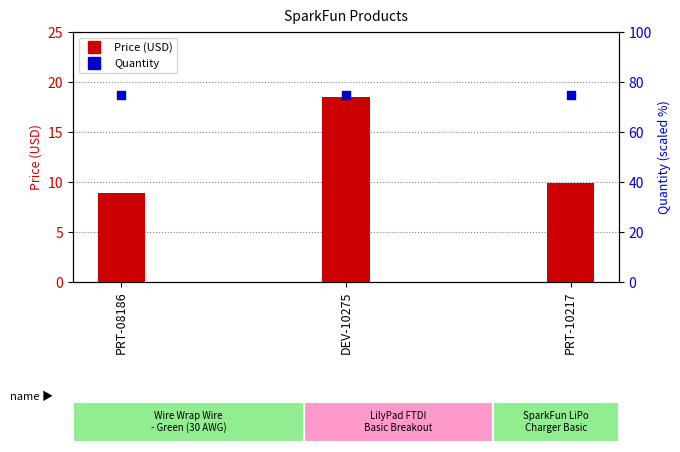

Which series has the largest Y range (max minus min)?

Price (USD)